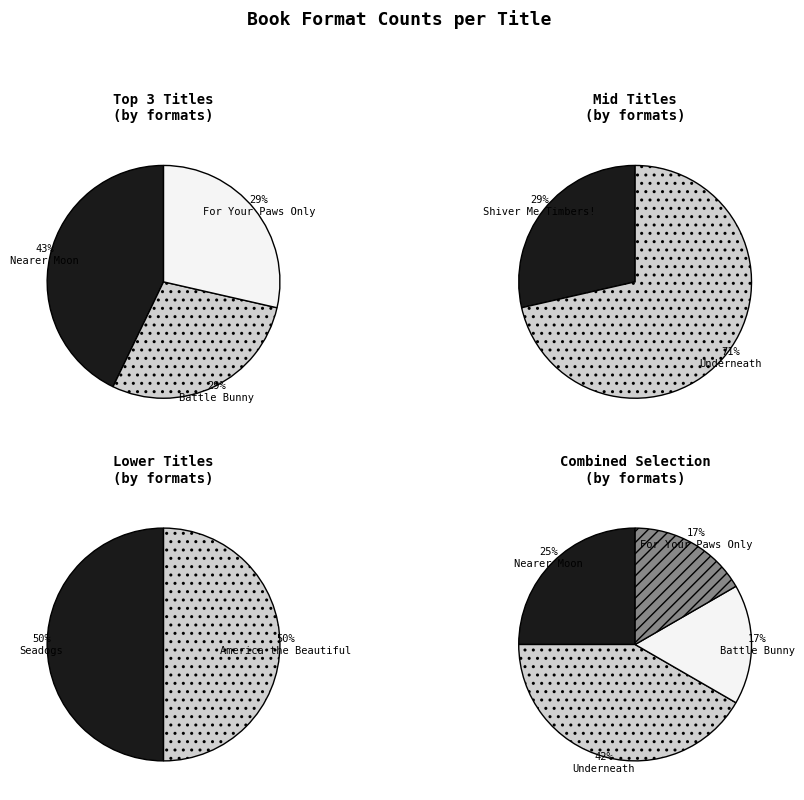

Which slice is the smallest?

Seadogs